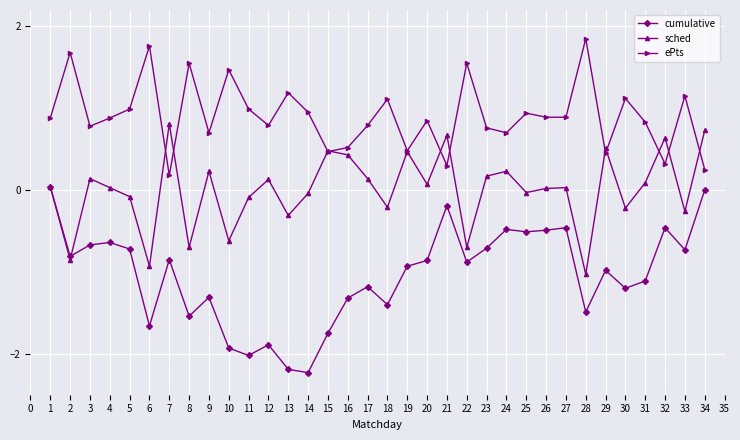

Is the value of ePts at 17 greater than the value of cumulative at 24?

Yes